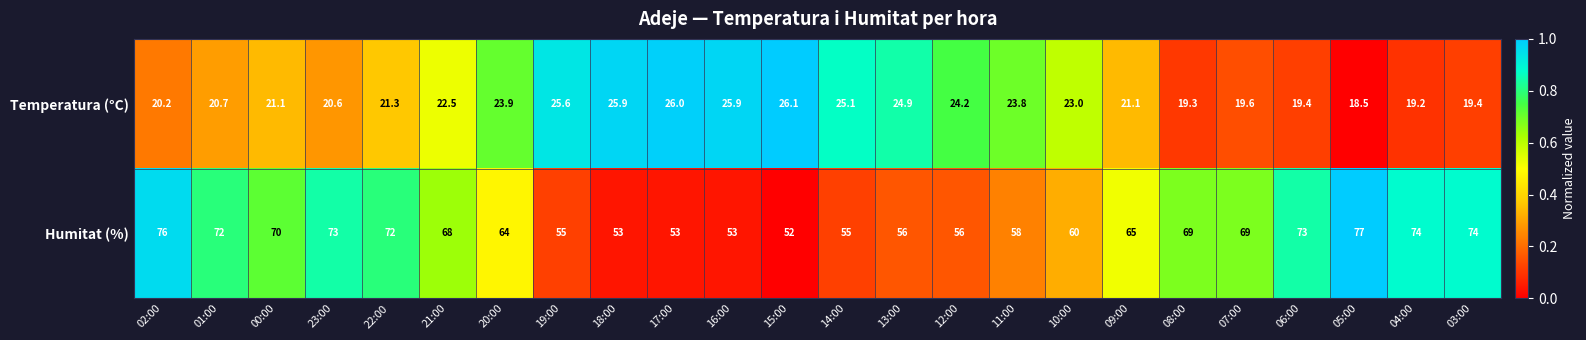

Read the Humitat (%) value at 06:00.

73.0